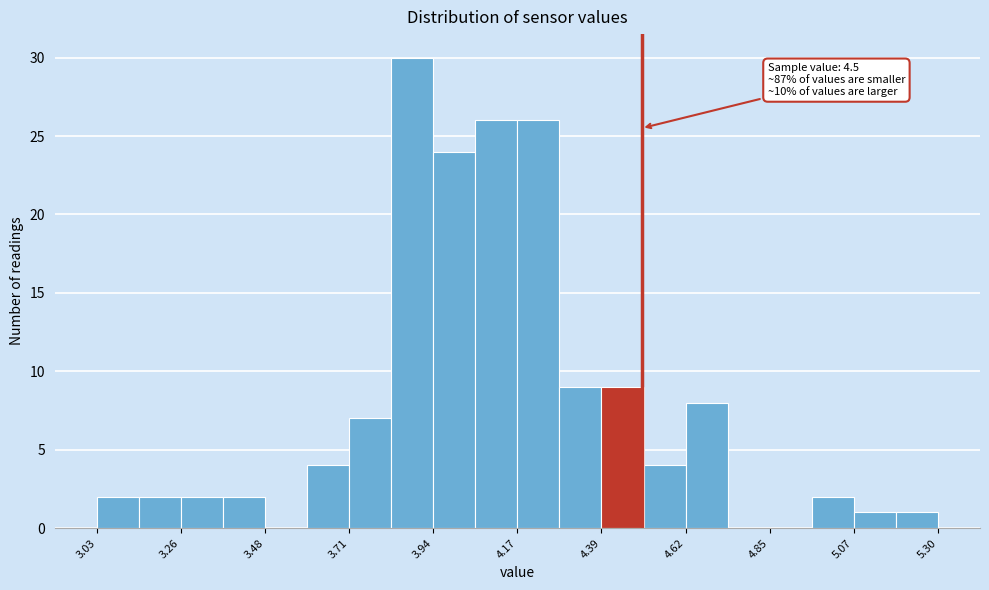

Read against the x-axis, roughly where is the centre of the tallest bar?

3.90